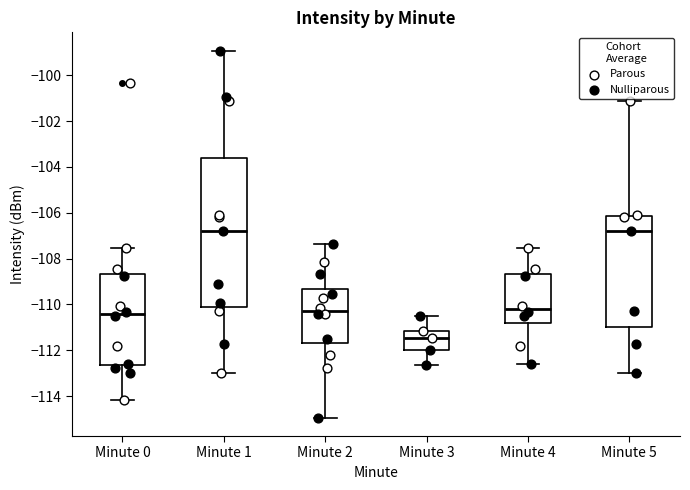

Which box has the lowest median line?

Minute 3